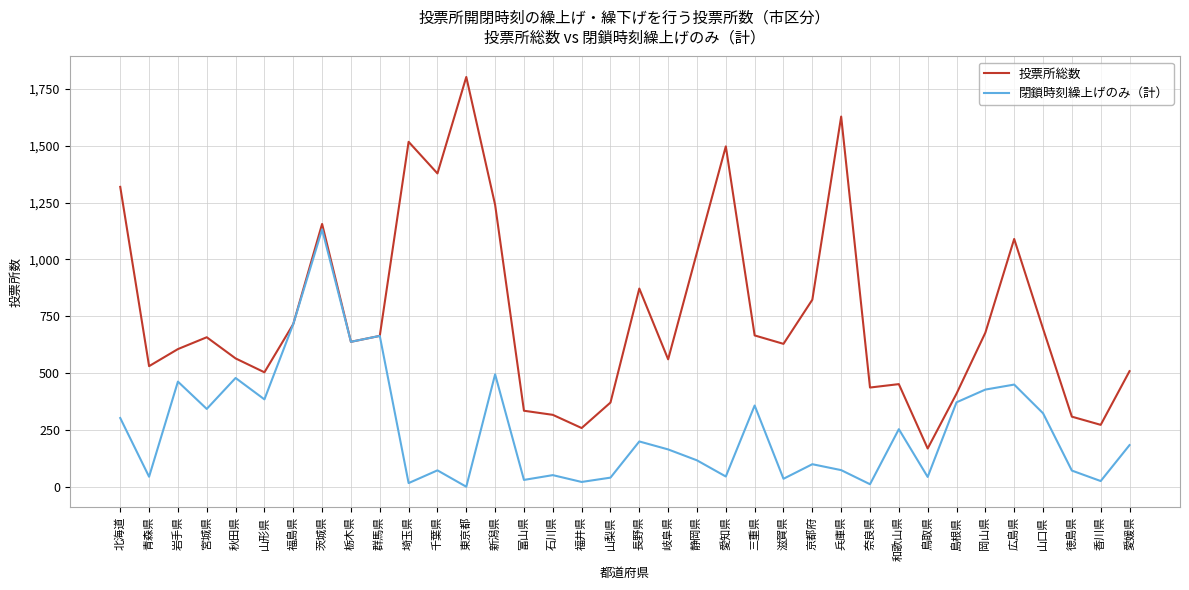

Rank the series by their maximum value, from lowest to highest.

閉鎖時刻繰上げのみ（計）, 投票所総数